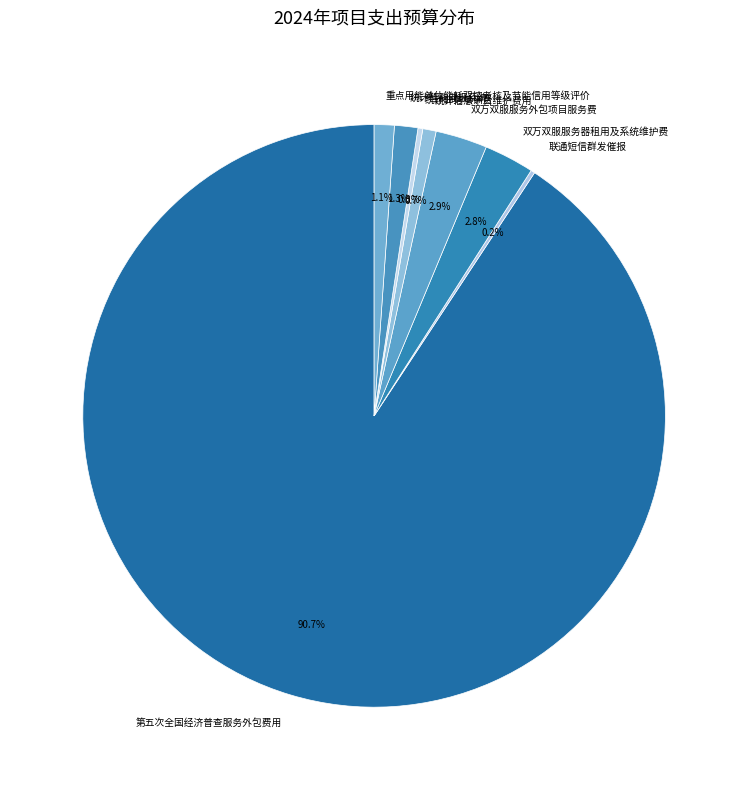

Which slice is the largest?

第五次全国经济普查服务外包费用